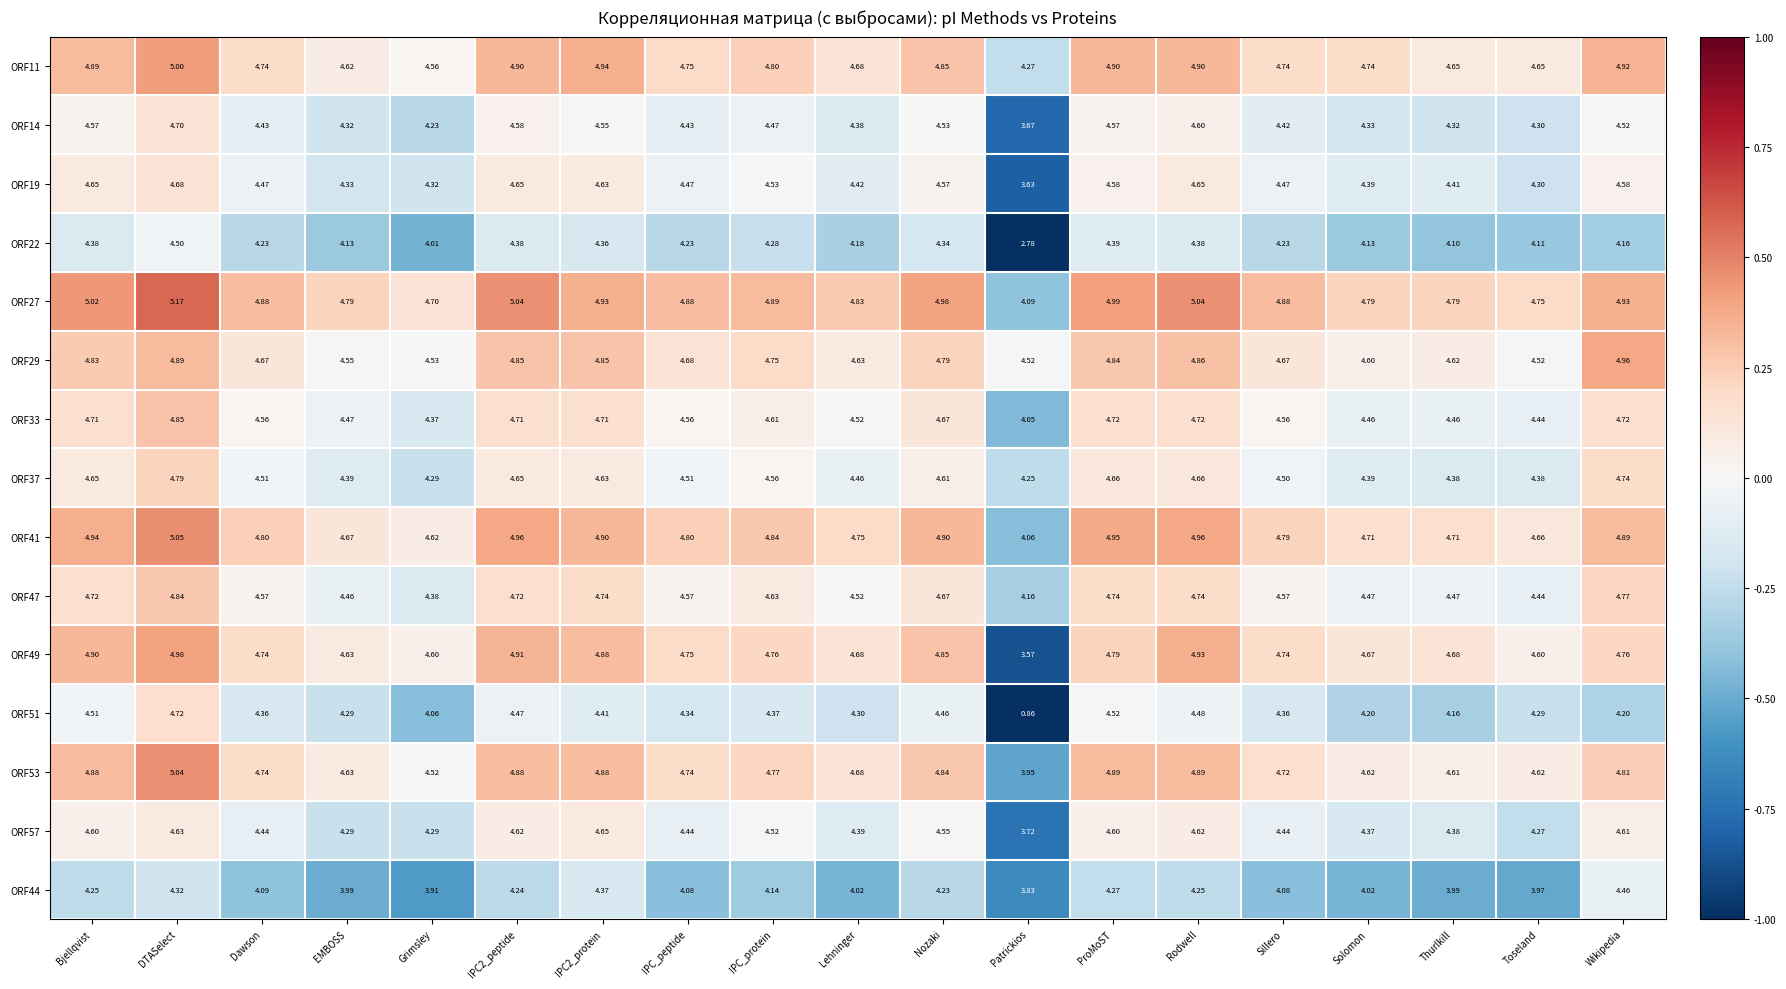

At which category is the sum across all series the highest?

DTASelect